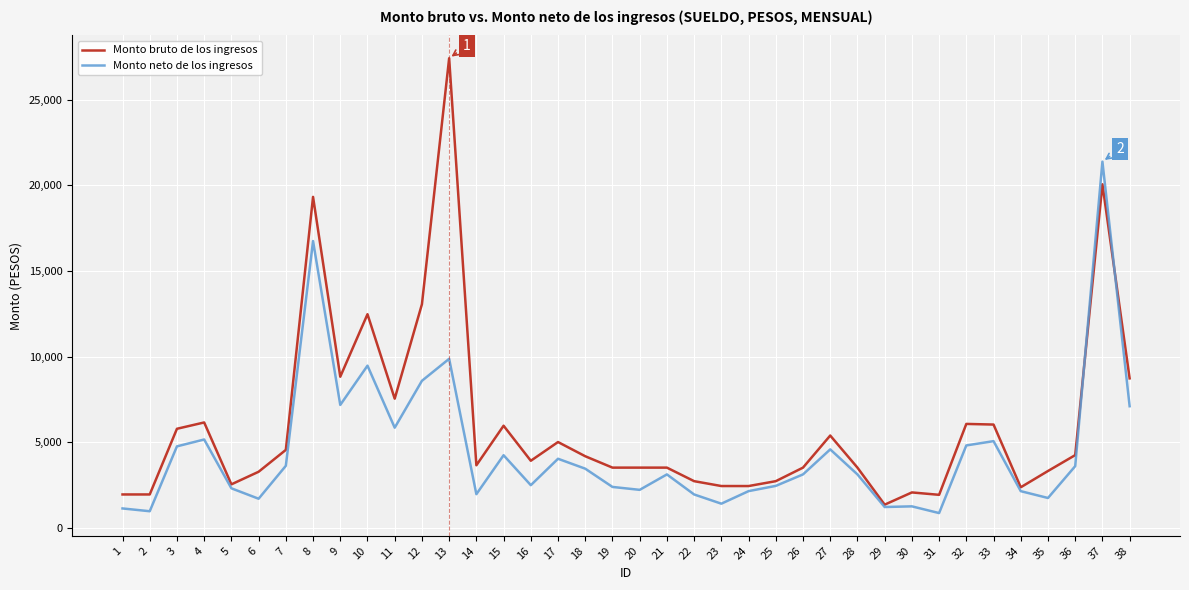

The value of Monto neto de los ingresos at 24 is 2159.8. True or false?

True